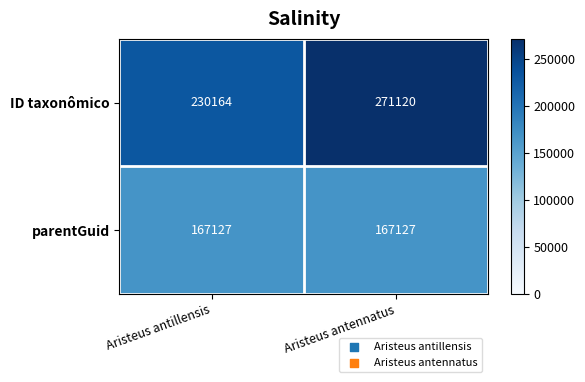

What is the total value across all series at Aristeus antillensis?

397291